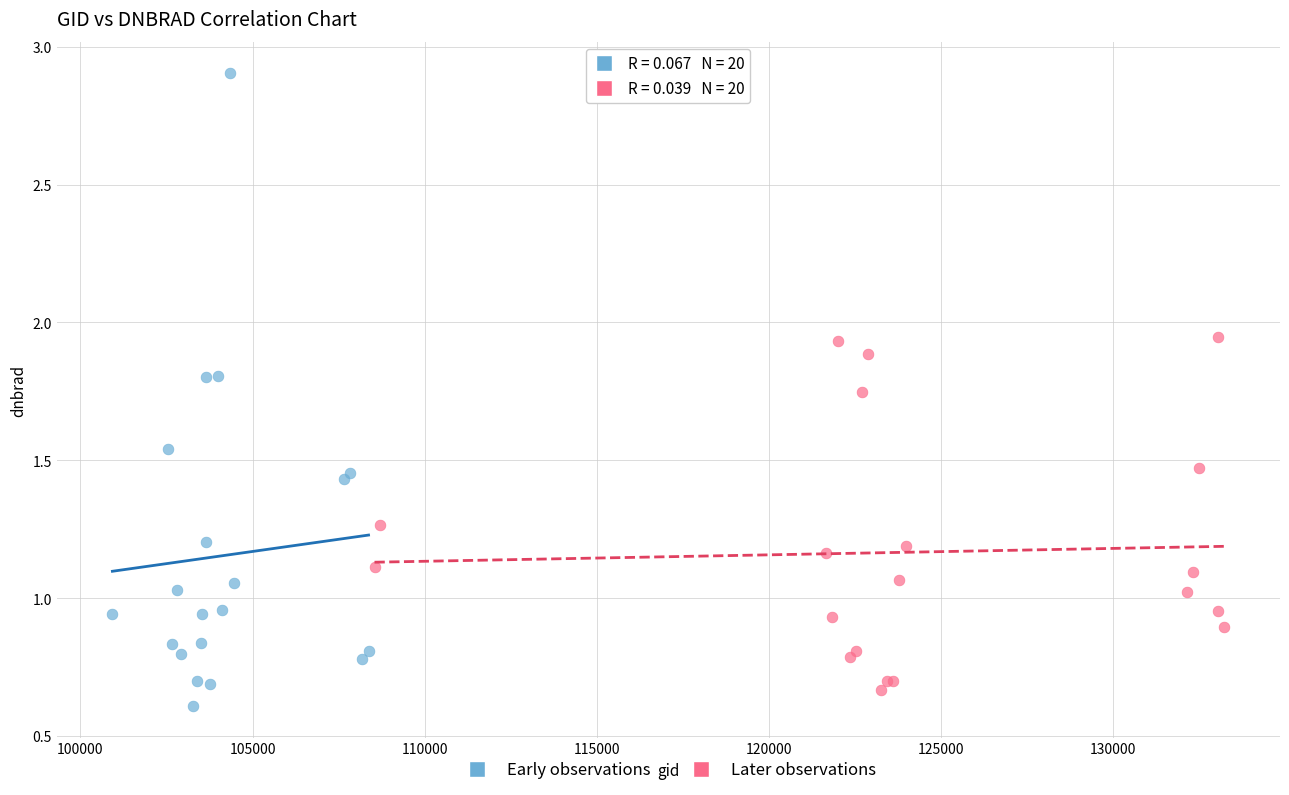

What are all the series names shown in the legend?

Early observations, Later observations